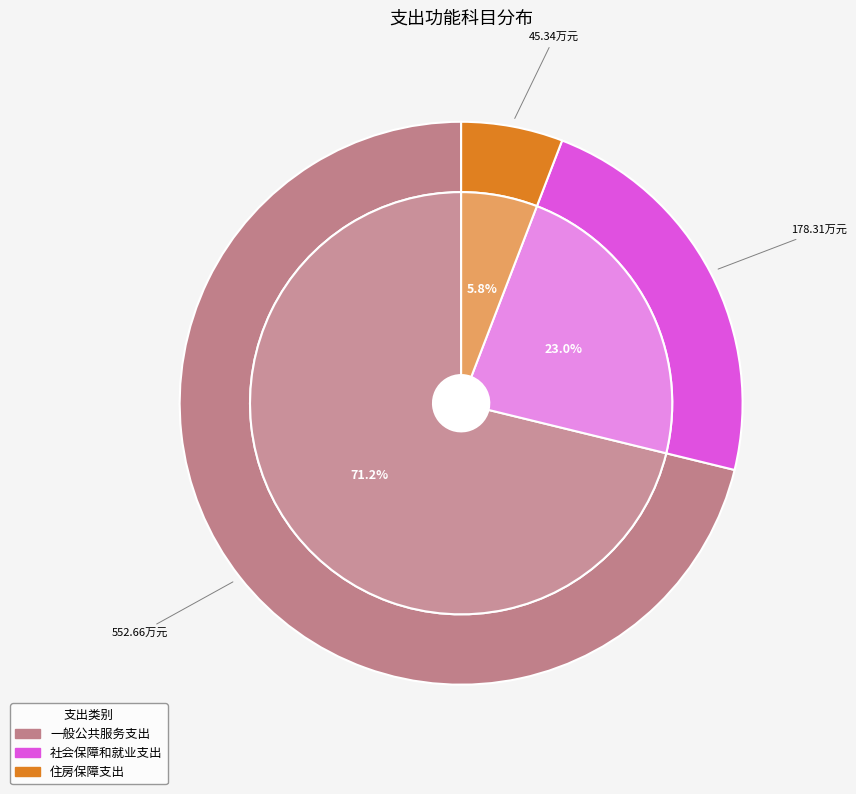

How much of the chart is everything except 社会保障和就业支出?

77.0%